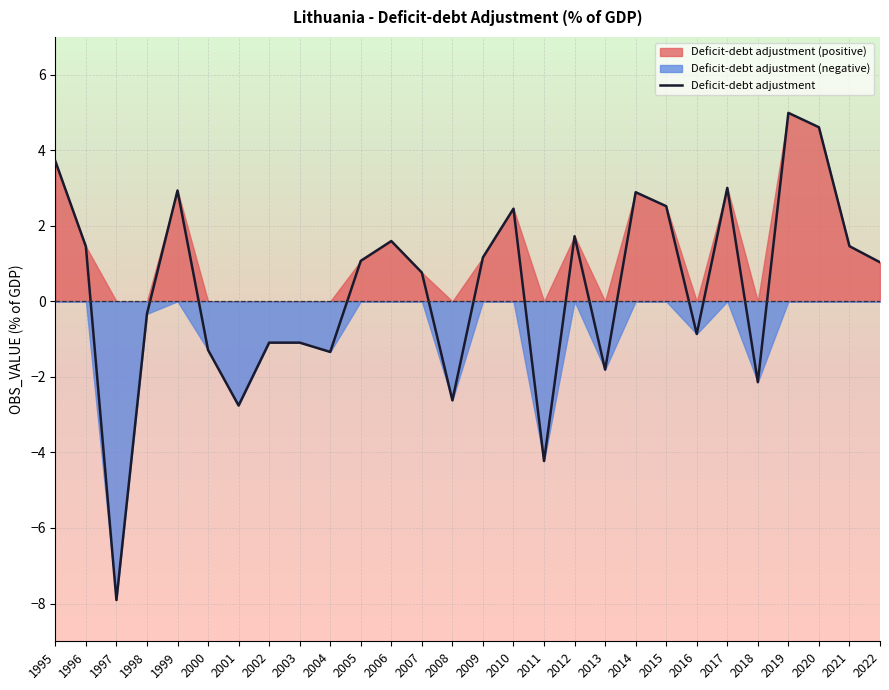

How many data points are less than 1?

13